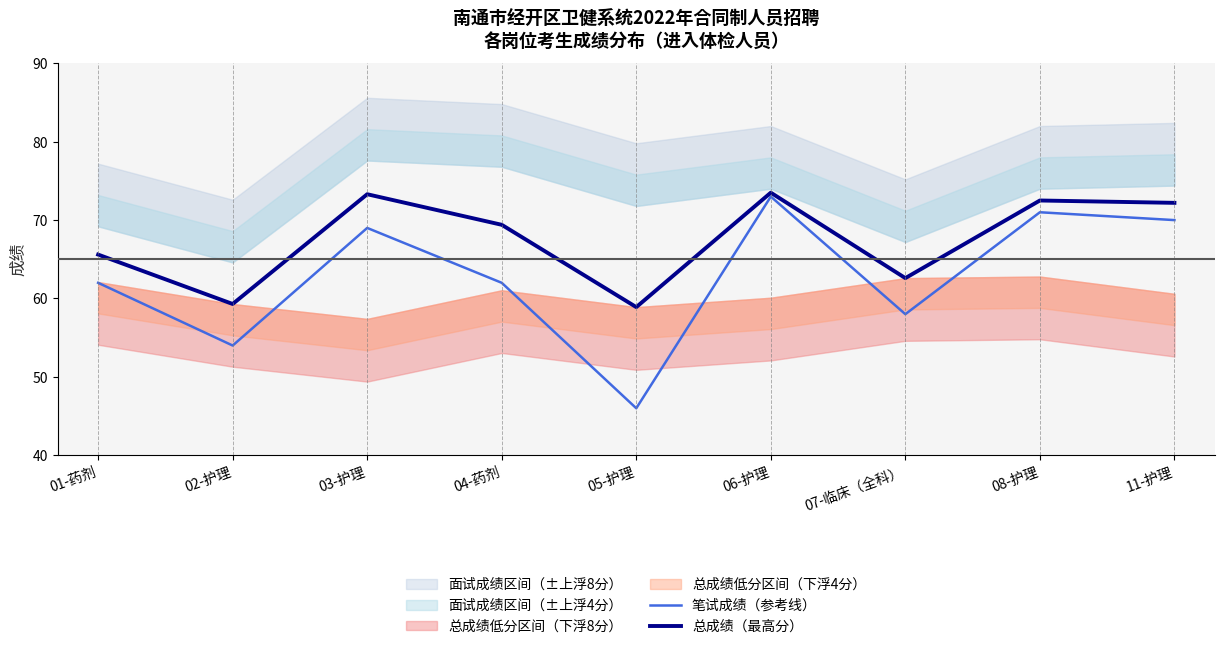

At which category does the chart reach its minimum across all series?

05-护理